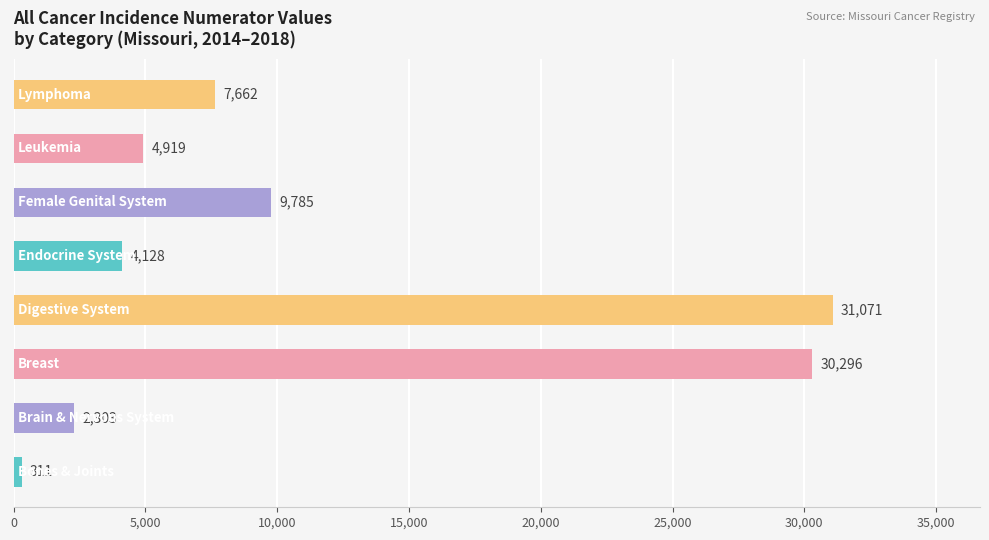

What is the difference between the second highest and second lowest values?

27993